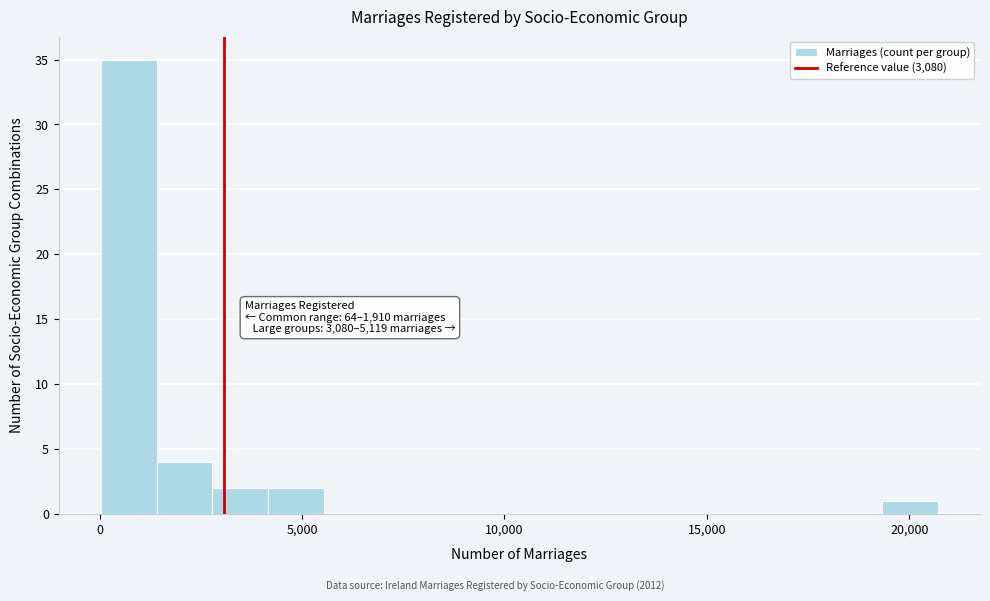

Read against the x-axis, roughly where is the centre of the tallest bar?

500